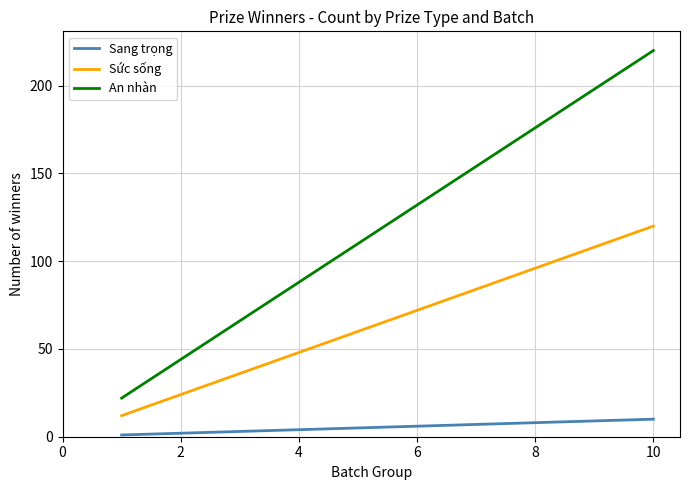

Which series has the largest total across all categories?

An nhàn